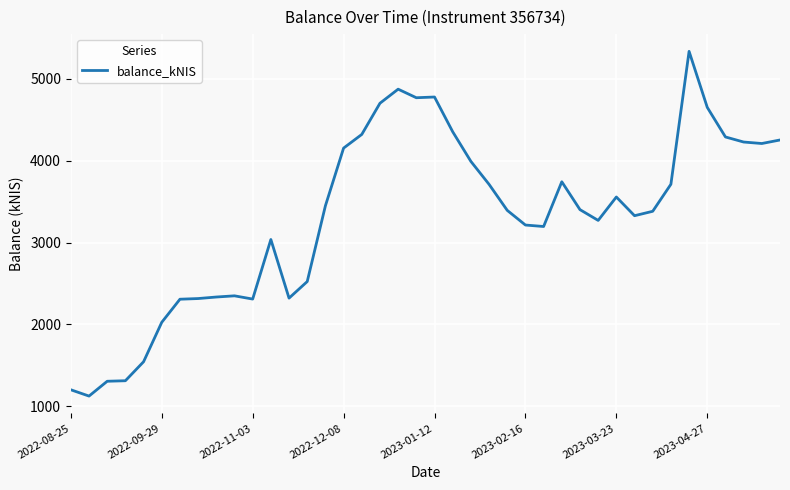

What is the greatest value displayed?

5331.7